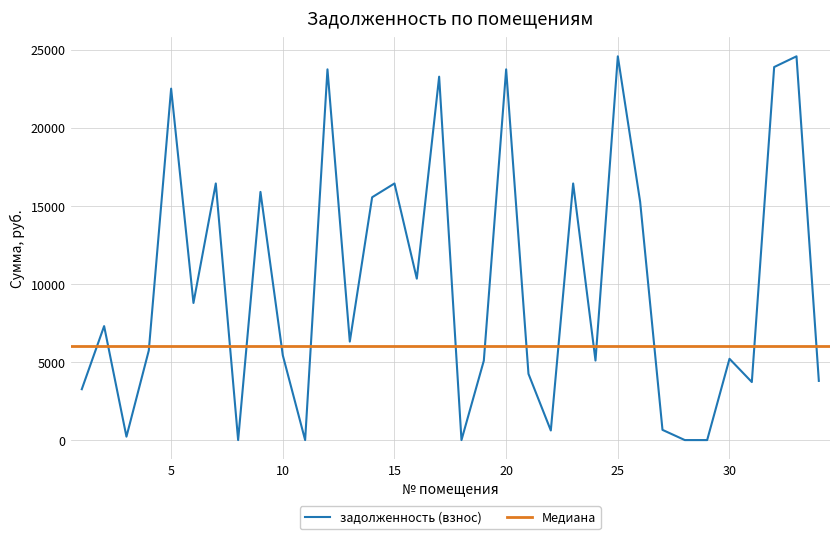

What is the value of the 25th point from the left?

24568.1